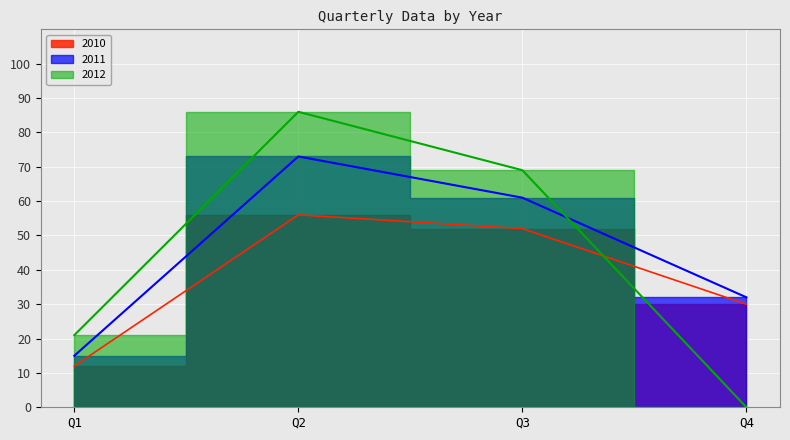

Is it true that 2010 equals 3 at Q1?

False